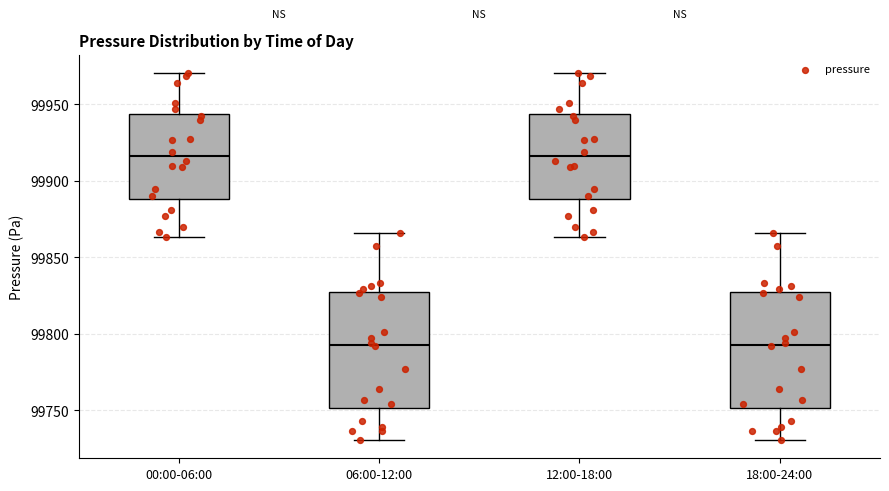

Reading left to right, transcribe this box plot: for each box, give where its median line is, the range the box spans, and where its two whiskers end, as read against the y-axis. The values are not printed on the chart, so give them approximately, as read against the axis.

00:00-06:00: median 99915, box 99890 to 99945, whiskers 99865 to 99970
06:00-12:00: median 99795, box 99750 to 99825, whiskers 99730 to 99865
12:00-18:00: median 99915, box 99890 to 99945, whiskers 99865 to 99970
18:00-24:00: median 99795, box 99750 to 99825, whiskers 99730 to 99865